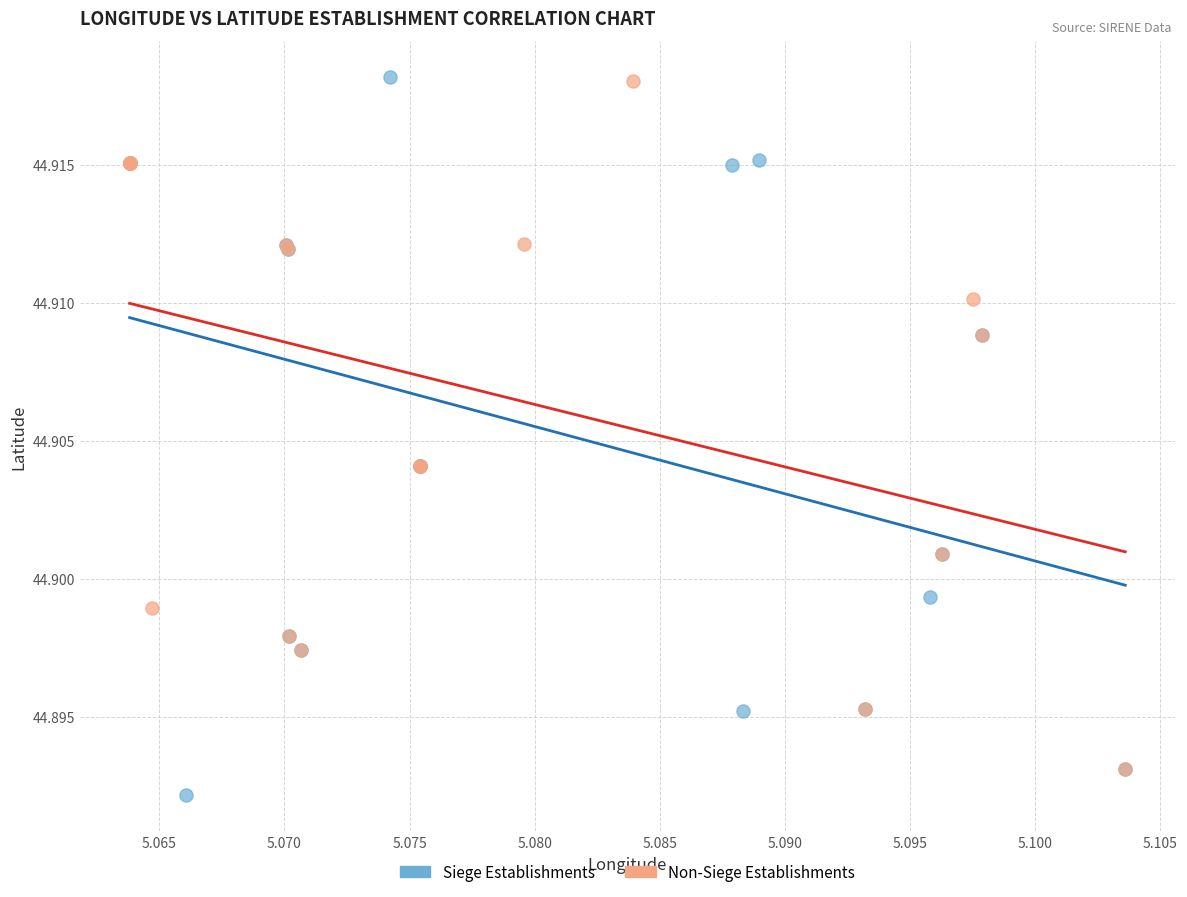

Which series has the widest spread of Y values?

Siege Establishments